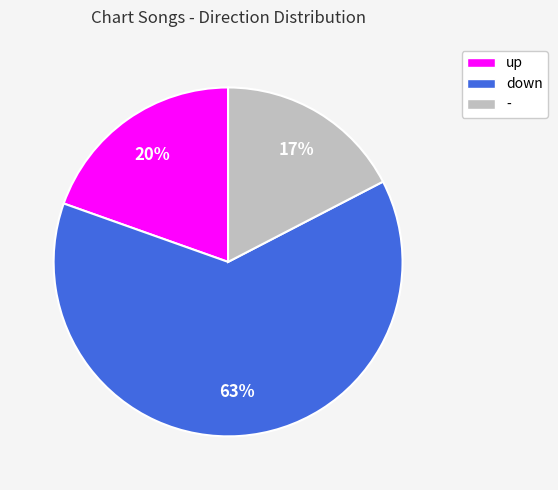

Which slice is the largest?

down